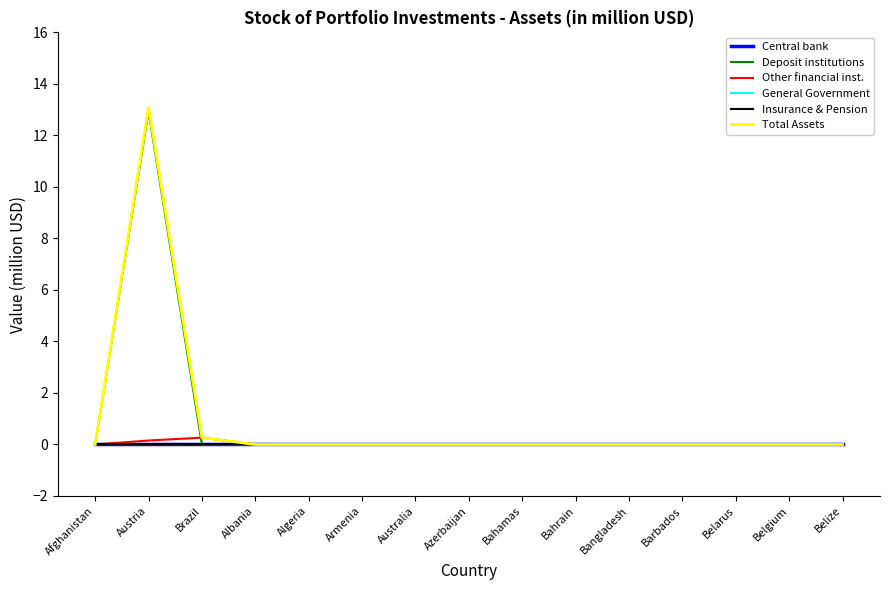

True or false: Central bank and Deposit institutions cross at least once.

False